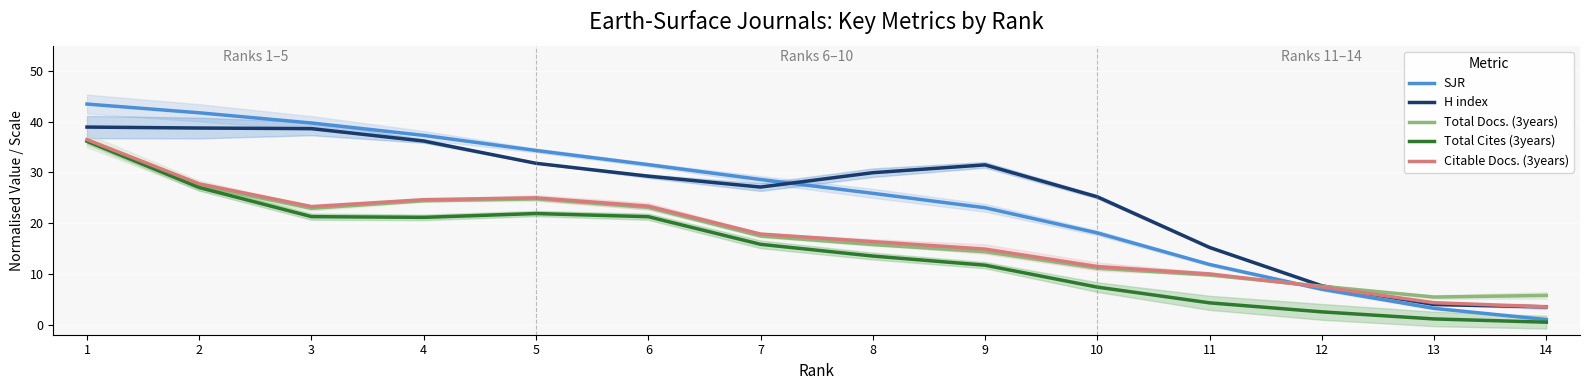

In H index, how many points are higher than both neighbors (excluding endpoints)?

1